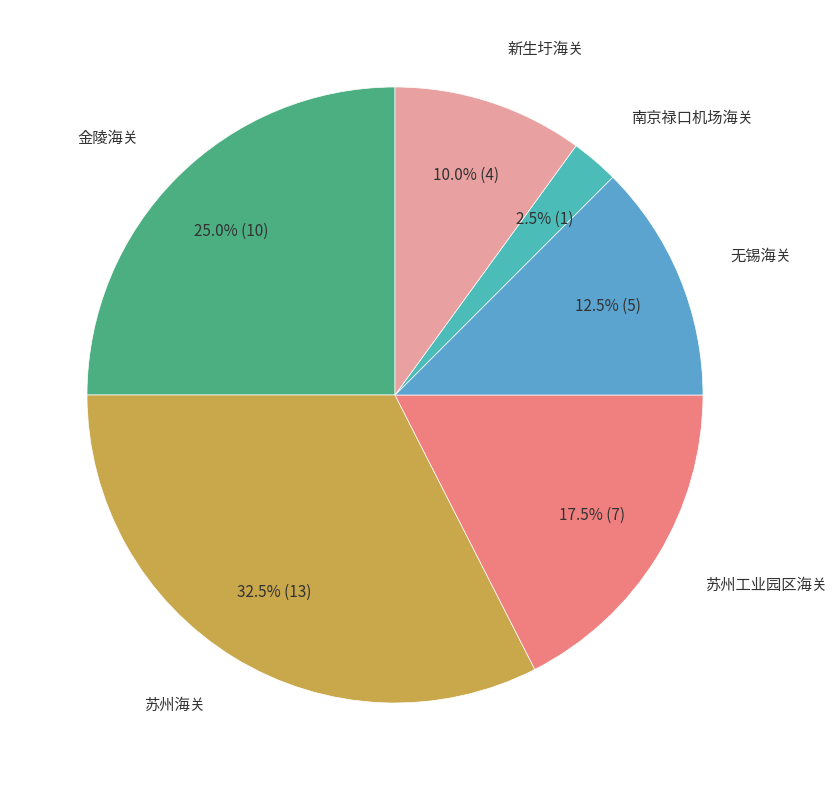

Is there any slice that represents more than half of the pie?

No